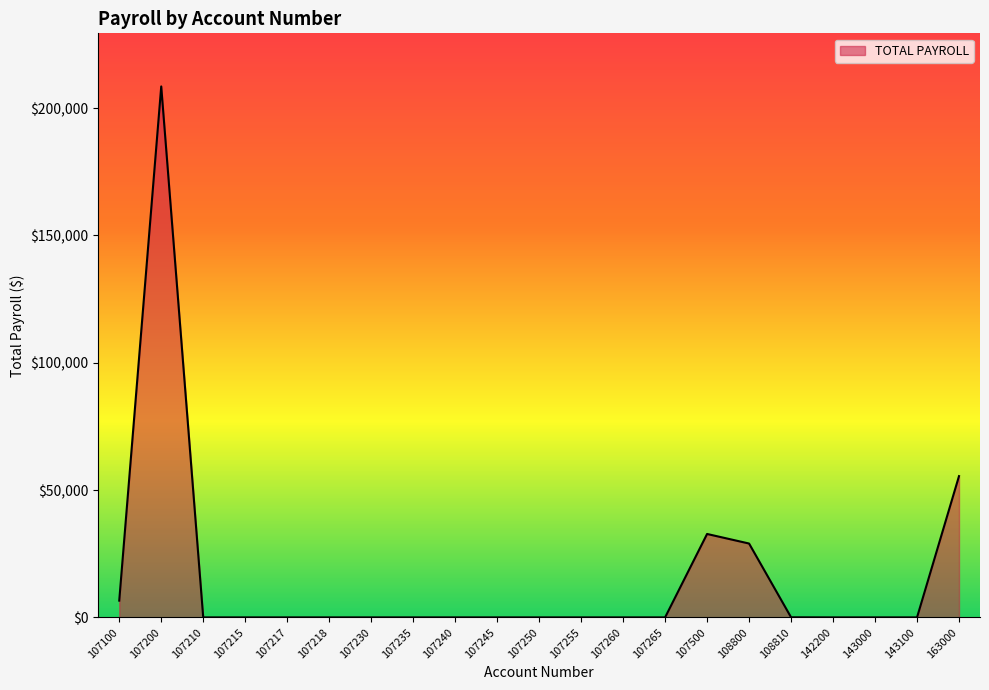

Where is the data nearest to the value 104256?

163000